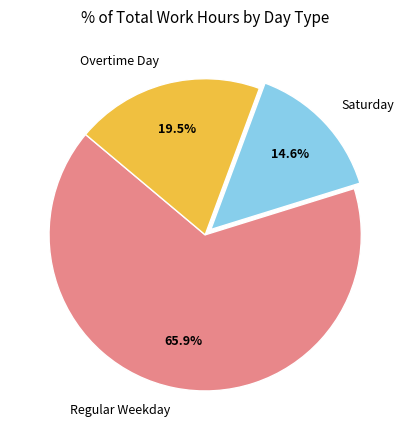

What percentage is NOT represented by Overtime Day?

80.5%